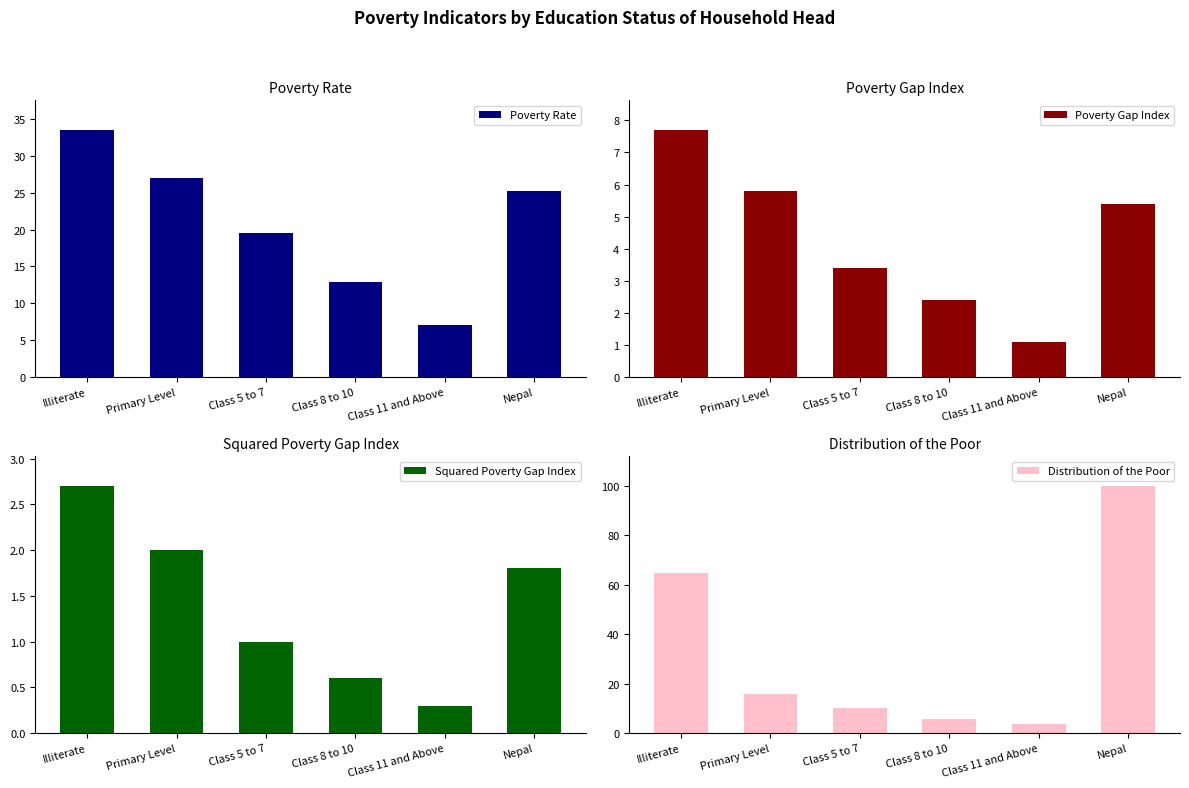

Which label corresponds to the smallest value in the chart?

Class 11 and Above